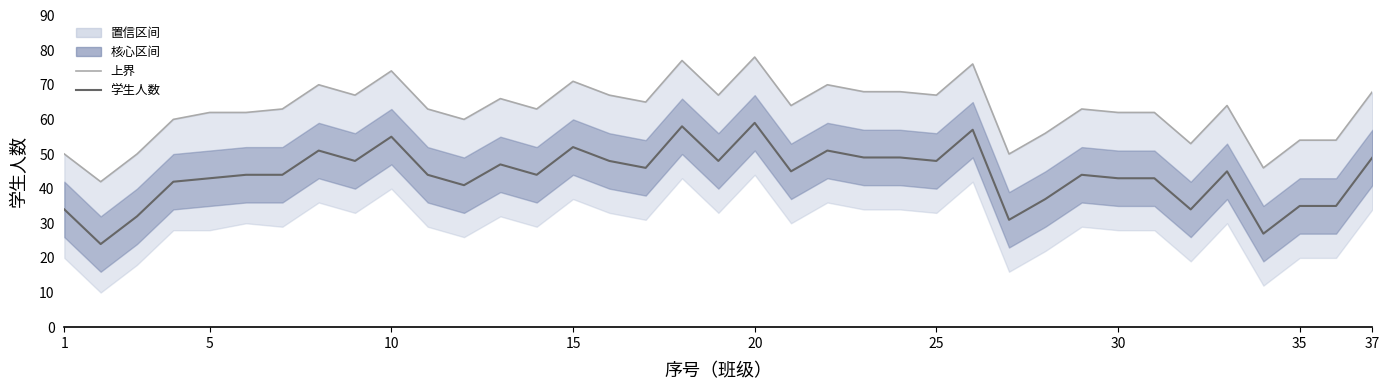

Which series has the largest total across all categories?

上界